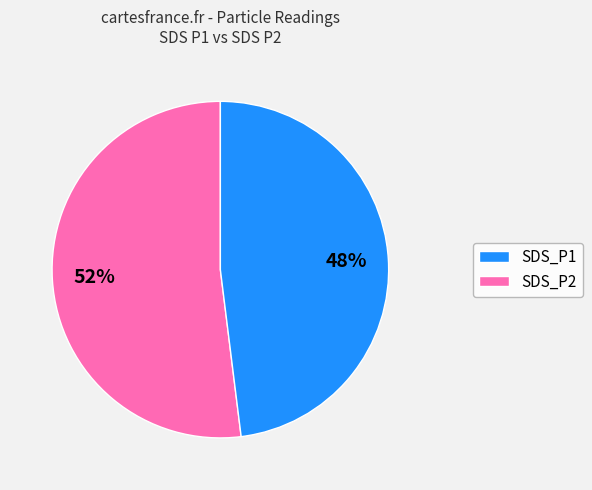

Rank the categories by value from highest to lowest.

SDS_P1, SDS_P2